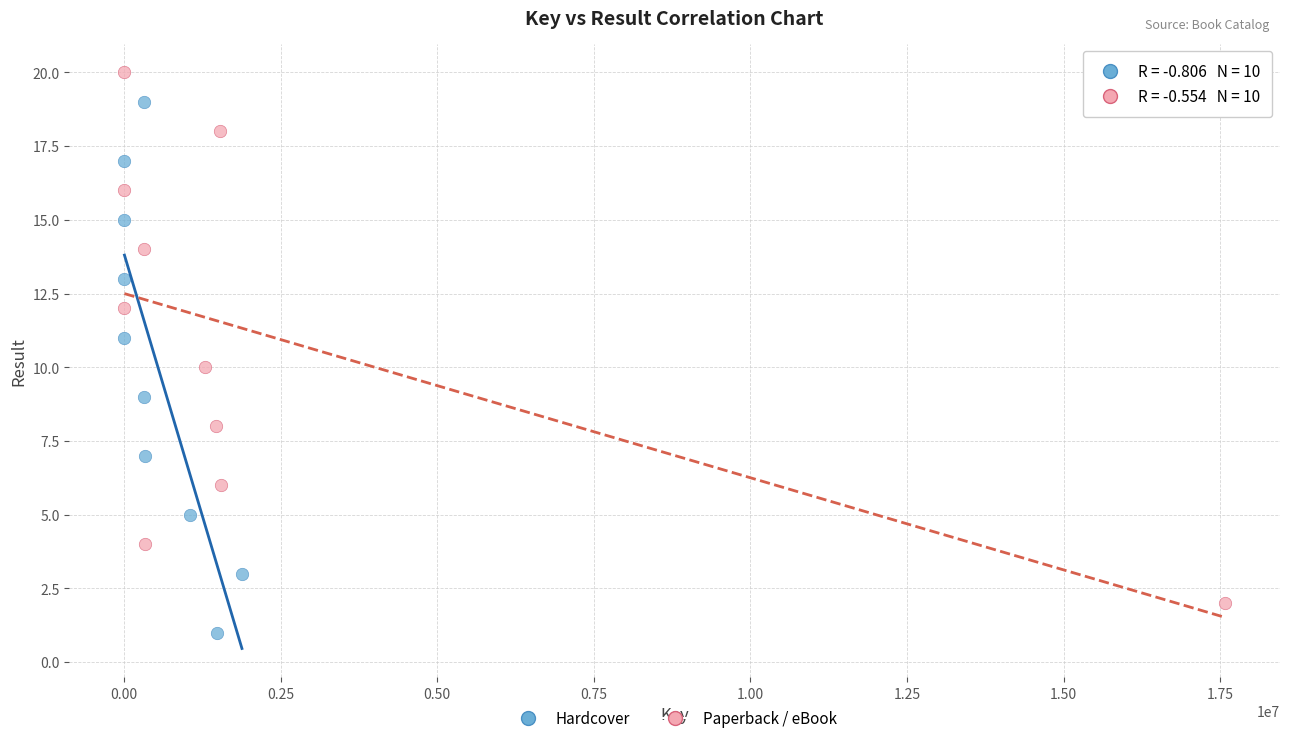

Which series reaches the minimum Y coordinate?

Hardcover